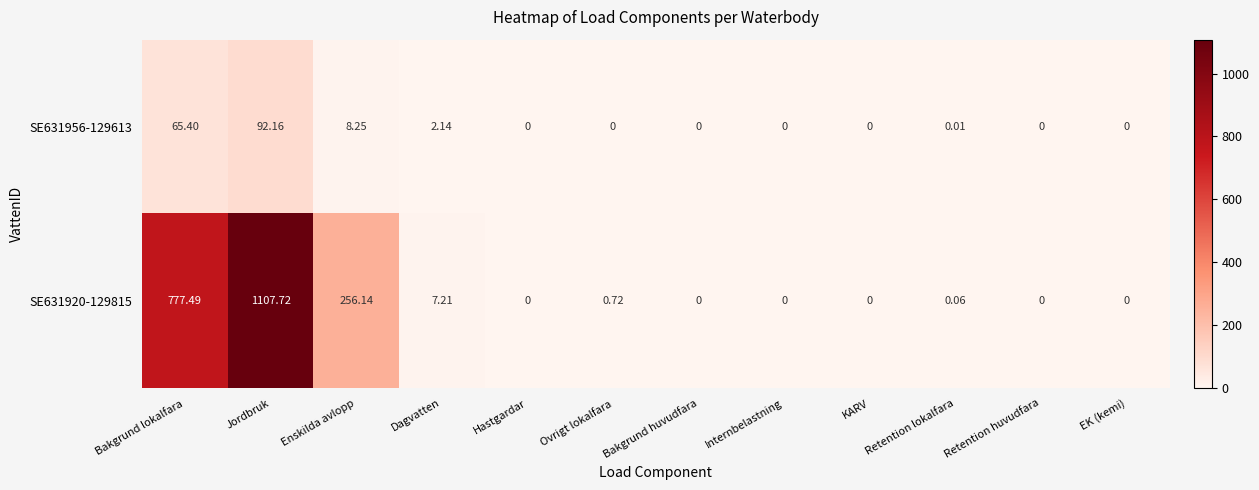

At which label is SE631920-129815 closest to 553?

Bakgrund lokalfara